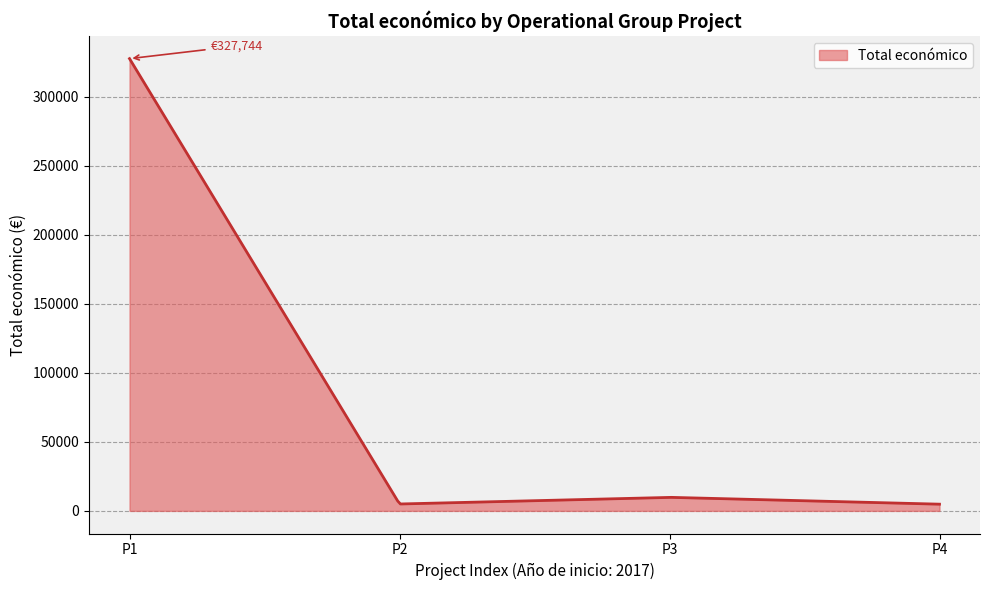

What is the difference between the maximum and minimum values?

322874.0